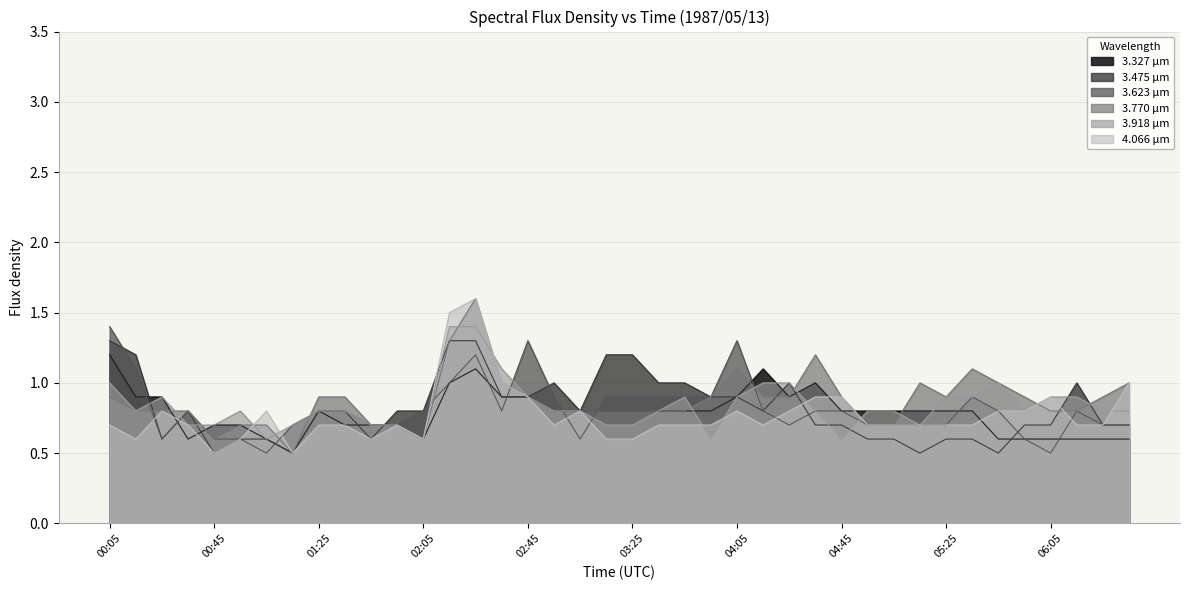

Reading right to left, transcribe all the data shown in this chart.

3.327: 06:35=0.6	06:25=0.6	06:15=0.6	06:05=0.6	05:55=0.6	05:45=0.6	05:35=0.8	05:25=0.8	05:15=0.8	05:05=0.8	04:55=0.8	04:45=0.8	04:35=1.0	04:25=0.9	04:15=1.1	04:05=0.9	03:55=0.8	03:45=0.8	03:35=0.8	03:25=0.8	03:15=0.8	03:05=0.8	02:55=0.8	02:45=0.9	02:35=0.9	02:25=1.1	02:15=1.0	02:05=0.6	01:55=0.7	01:45=0.7	01:35=0.7	01:25=0.8	01:15=0.5	01:05=0.6	00:55=0.7	00:45=0.7	00:35=0.6	00:25=0.9	00:15=0.9	00:05=1.2
3.475: 06:35=0.7	06:25=0.7	06:15=1.0	06:05=0.7	05:55=0.7	05:45=0.5	05:35=0.6	05:25=0.6	05:15=0.5	05:05=0.6	04:55=0.6	04:45=0.7	04:35=0.7	04:25=1.0	04:15=0.8	04:05=0.9	03:55=0.9	03:45=1.0	03:35=1.0	03:25=1.2	03:15=1.2	03:05=0.8	02:55=1.0	02:45=0.9	02:35=0.9	02:25=1.3	02:15=1.3	02:05=0.8	01:55=0.8	01:45=0.6	01:35=0.8	01:25=0.8	01:15=0.5	01:05=0.6	00:55=0.6	00:45=0.5	00:35=0.8	00:25=0.6	00:15=1.2	00:05=1.3
3.623: 06:35=0.7	06:25=0.7	06:15=0.8	06:05=0.5	05:55=0.6	05:45=0.8	05:35=0.9	05:25=0.7	05:15=0.7	05:05=0.7	04:55=0.7	04:45=0.8	04:35=0.8	04:25=0.7	04:15=0.8	04:05=1.3	03:55=0.9	03:45=0.9	03:35=0.9	03:25=0.9	03:15=0.9	03:05=0.6	02:55=0.9	02:45=1.3	02:35=0.8	02:25=1.2	02:15=1.0	02:05=0.8	01:55=0.7	01:45=0.7	01:35=0.8	01:25=0.8	01:15=0.7	01:05=0.5	00:55=0.6	00:45=0.6	00:35=0.8	00:25=0.6	00:15=1.1	00:05=1.4
3.770: 06:35=1.0	06:25=0.9	06:15=0.8	06:05=0.8	05:55=0.9	05:45=1.0	05:35=1.1	05:25=0.9	05:15=1.0	05:05=0.7	04:55=0.7	04:45=0.9	04:35=1.2	04:25=0.9	04:15=0.9	04:05=1.1	03:55=0.9	03:45=0.8	03:35=0.8	03:25=0.8	03:15=0.8	03:05=0.8	02:55=0.8	02:45=0.9	02:35=1.0	02:25=1.6	02:15=1.3	02:05=0.6	01:55=0.7	01:45=0.7	01:35=0.9	01:25=0.9	01:15=0.5	01:05=0.7	00:55=0.7	00:45=0.6	00:35=0.8	00:25=0.8	00:15=0.8	00:05=0.9
3.918: 06:35=0.8	06:25=0.8	06:15=0.9	06:05=0.9	05:55=0.8	05:45=1.0	05:35=0.9	05:25=0.9	05:15=0.7	05:05=0.8	04:55=0.8	04:45=0.6	04:35=0.8	04:25=1.0	04:15=1.0	04:05=0.9	03:55=0.6	03:45=0.9	03:35=0.8	03:25=0.7	03:15=0.7	03:05=0.8	02:55=0.8	02:45=0.9	02:35=1.1	02:25=1.4	02:15=1.4	02:05=0.6	01:55=0.7	01:45=0.7	01:35=0.8	01:25=0.8	01:15=0.7	01:05=0.6	00:55=0.8	00:45=0.7	00:35=0.7	00:25=0.9	00:15=0.8	00:05=1.0
4.066: 06:35=1.0	06:25=0.7	06:15=0.7	06:05=0.9	05:55=0.8	05:45=0.8	05:35=0.7	05:25=0.7	05:15=0.7	05:05=0.7	04:55=0.7	04:45=0.9	04:35=0.9	04:25=0.8	04:15=0.7	04:05=0.8	03:55=0.7	03:45=0.7	03:35=0.7	03:25=0.6	03:15=0.6	03:05=0.8	02:55=0.7	02:45=0.9	02:35=1.0	02:25=1.6	02:15=1.5	02:05=0.6	01:55=0.7	01:45=0.6	01:35=0.7	01:25=0.7	01:15=0.5	01:05=0.8	00:55=0.6	00:45=0.5	00:35=0.7	00:25=0.8	00:15=0.6	00:05=0.7